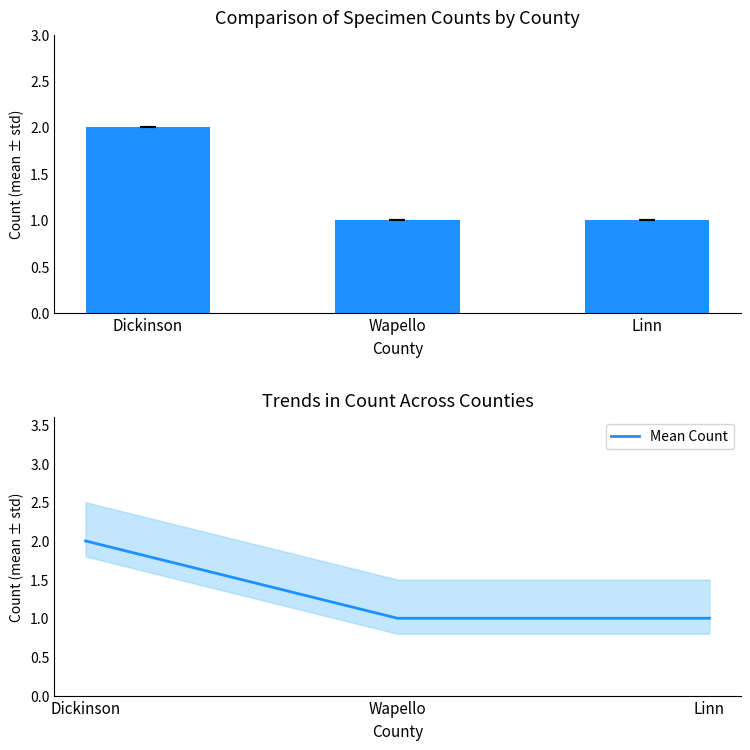

Reading left to right, what are all the values shown in this chart?

Count: Dickinson=2	Wapello=1	Linn=1
Mean Count: Dickinson=2	Wapello=1	Linn=1